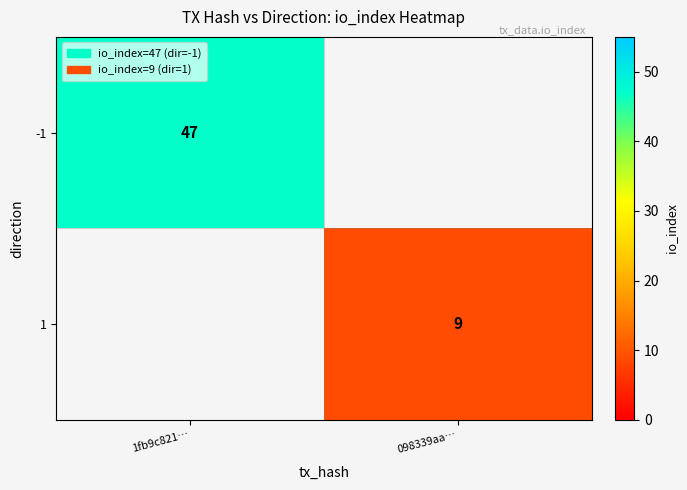

Is the value of 1 at 098339aa… greater than the value of -1 at 1fb9c821…?

No